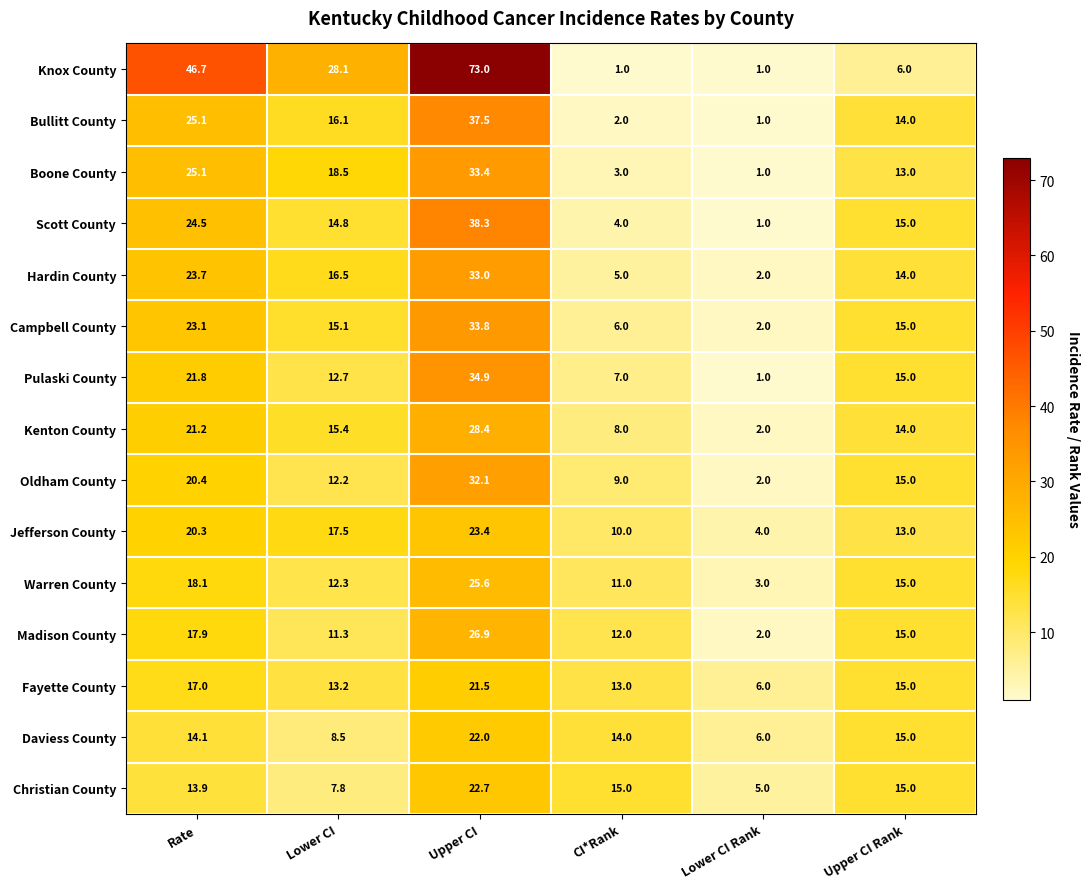

Where does the Scott County series first go above 15?

Rate